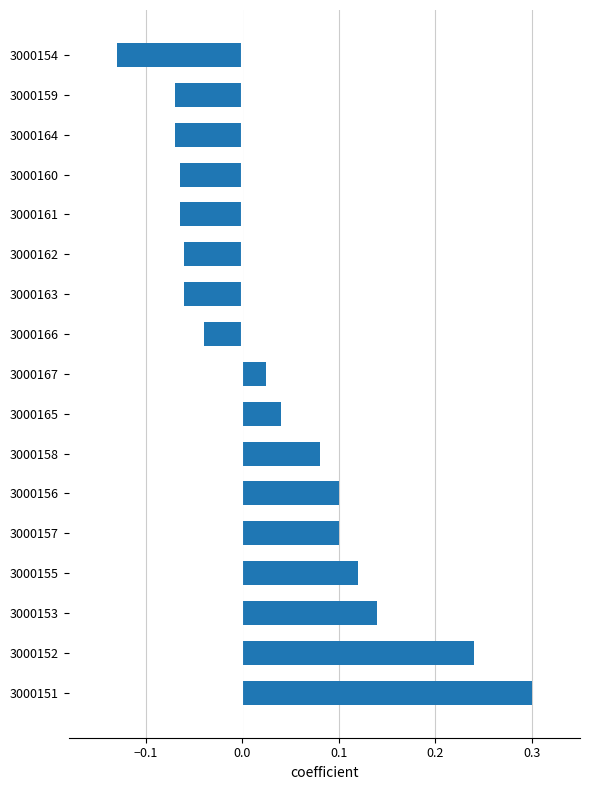

Are the bars grouped side by side (vs. stacked)?

No